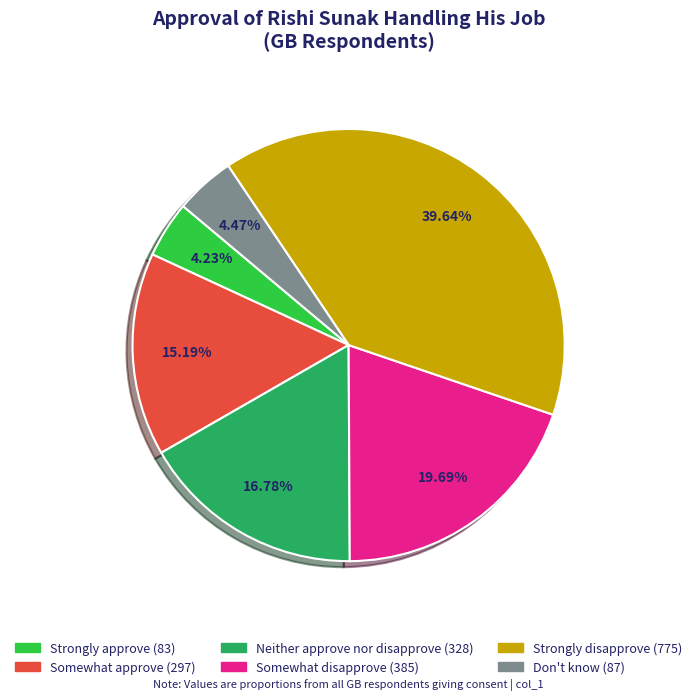

To the nearest percent, what percentage of the pie is Somewhat disapprove?

20%